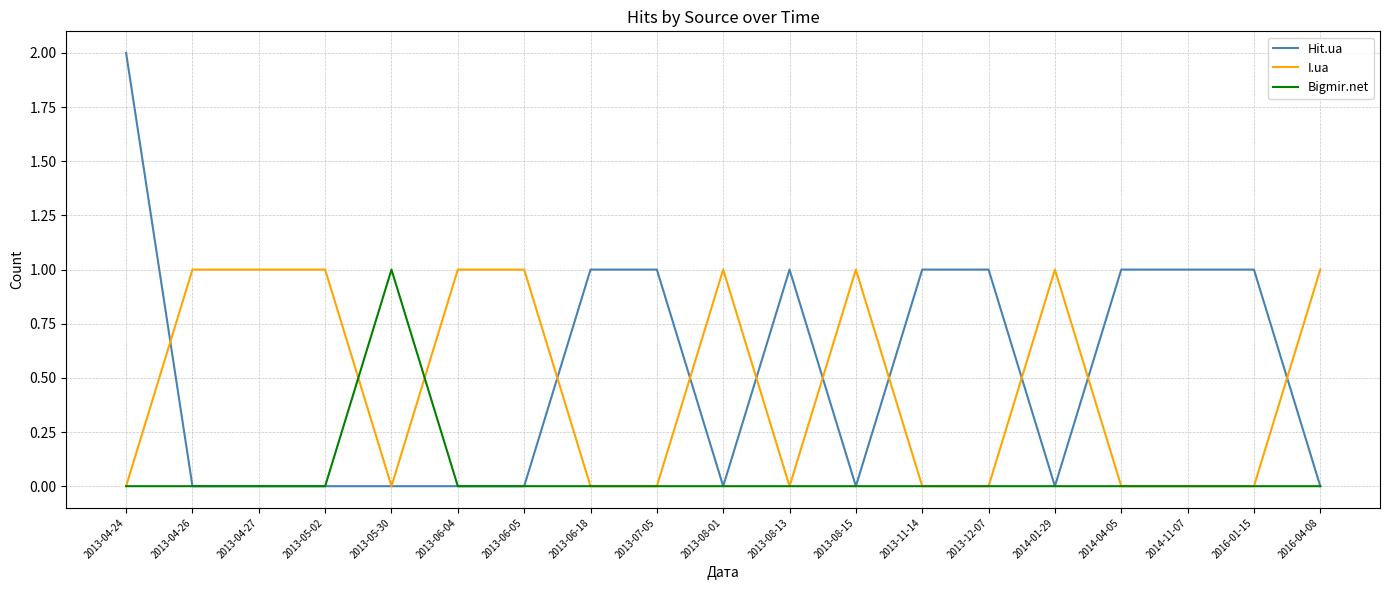

At which category is the sum across all series the highest?

2013-04-24